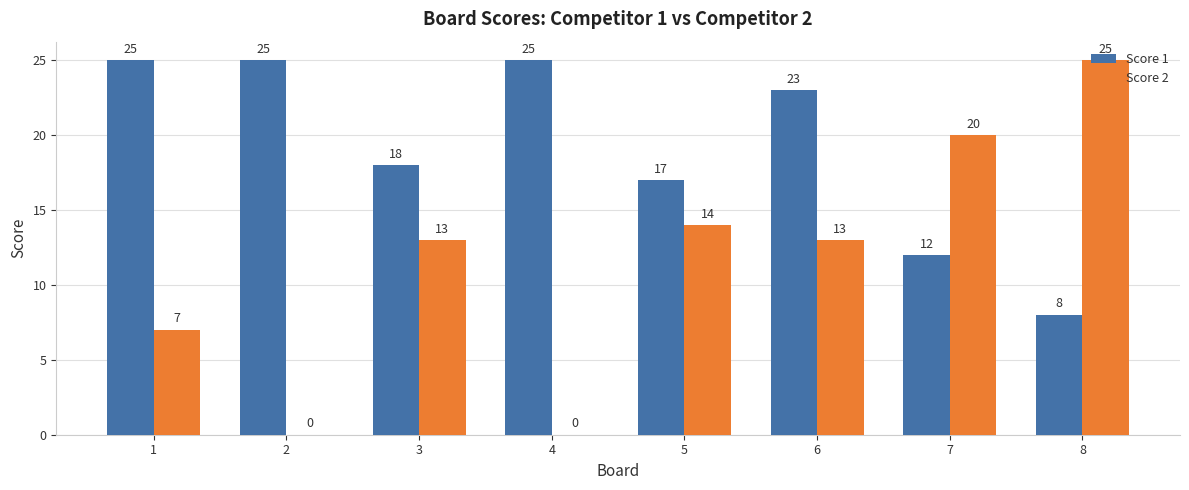

What is the sum of the Score 1 values at 4 and 8?

33